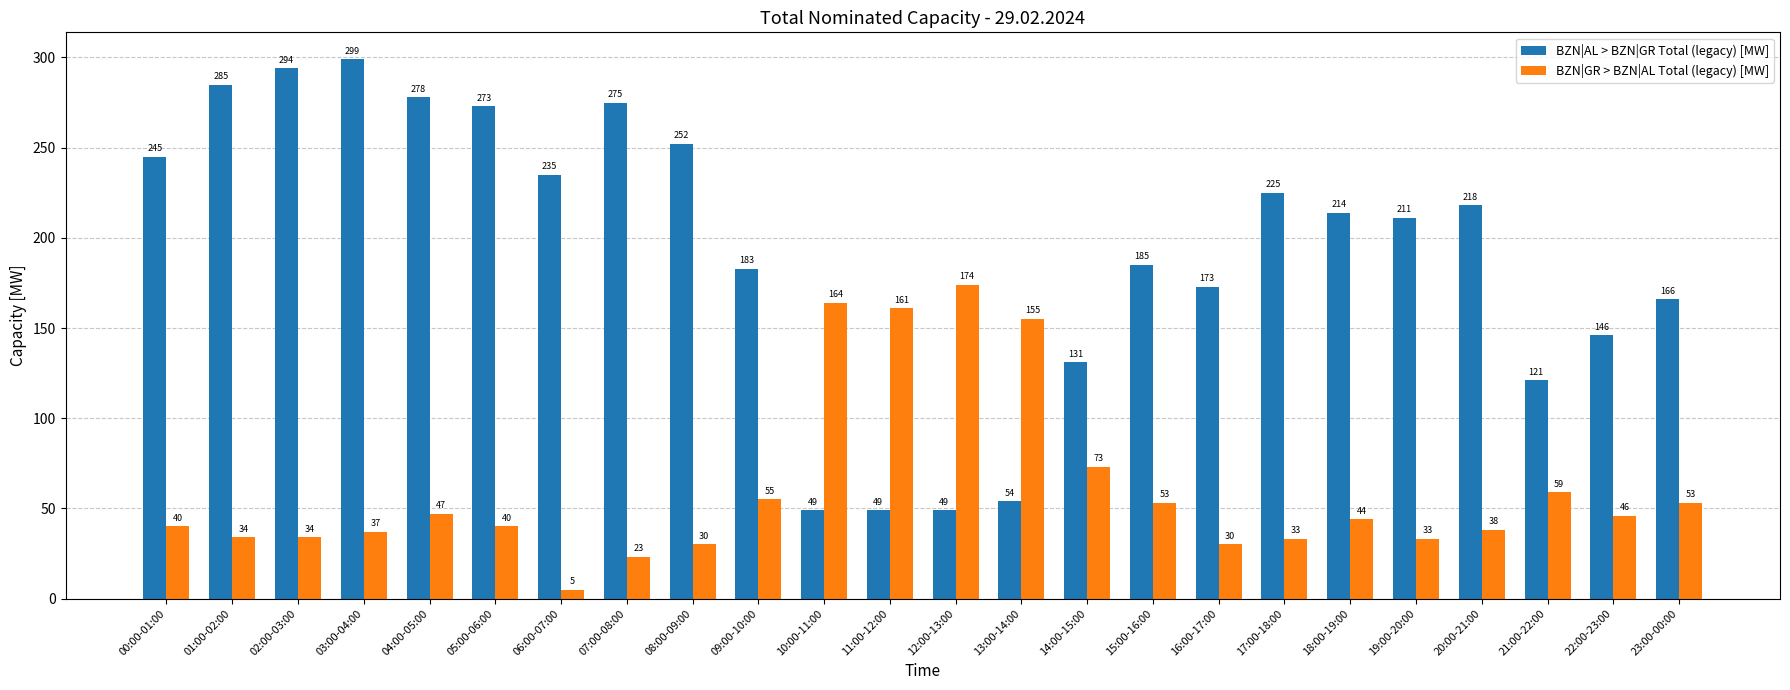

True or false: BZN|AL > BZN|GR Total (legacy) [MW] has a value of 245 at 00:00-01:00.

True